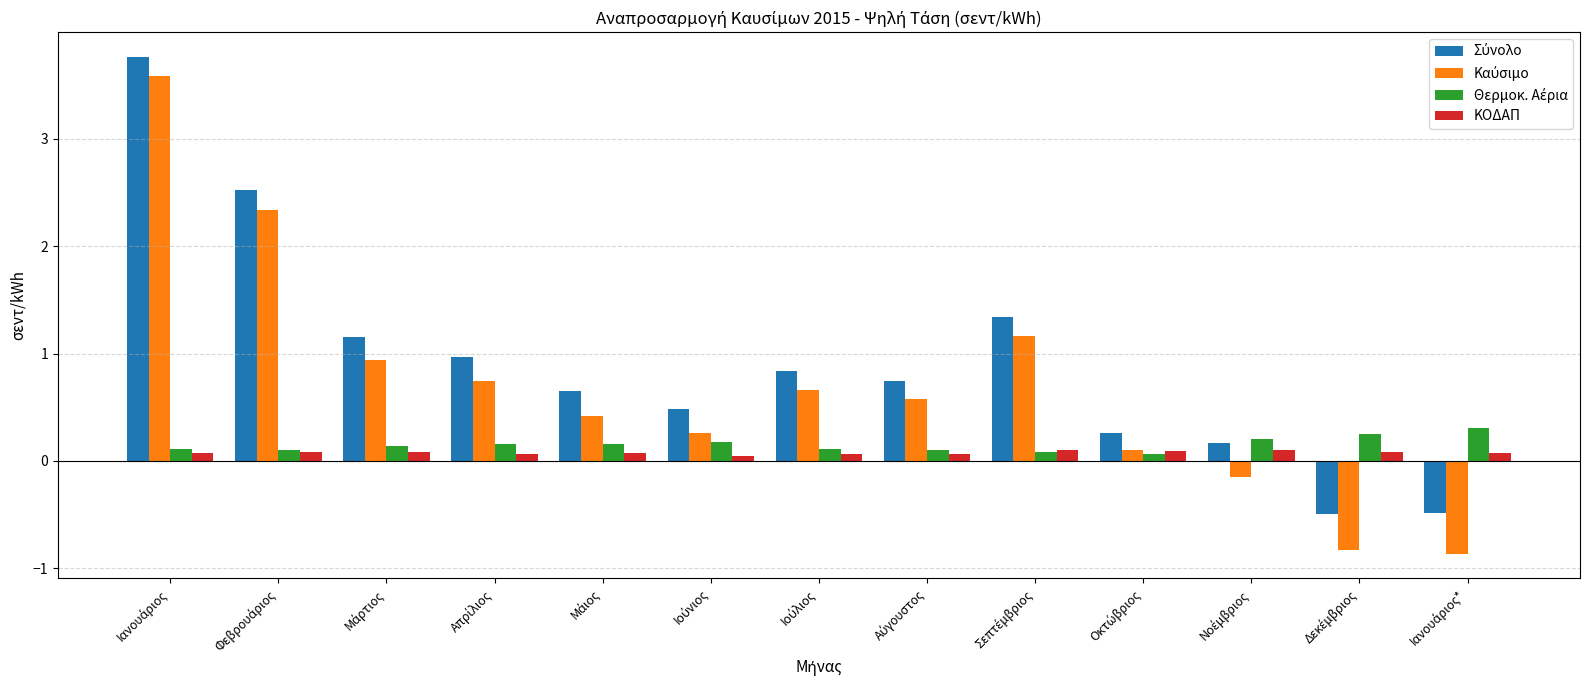

What is the smallest value displayed?

-0.9